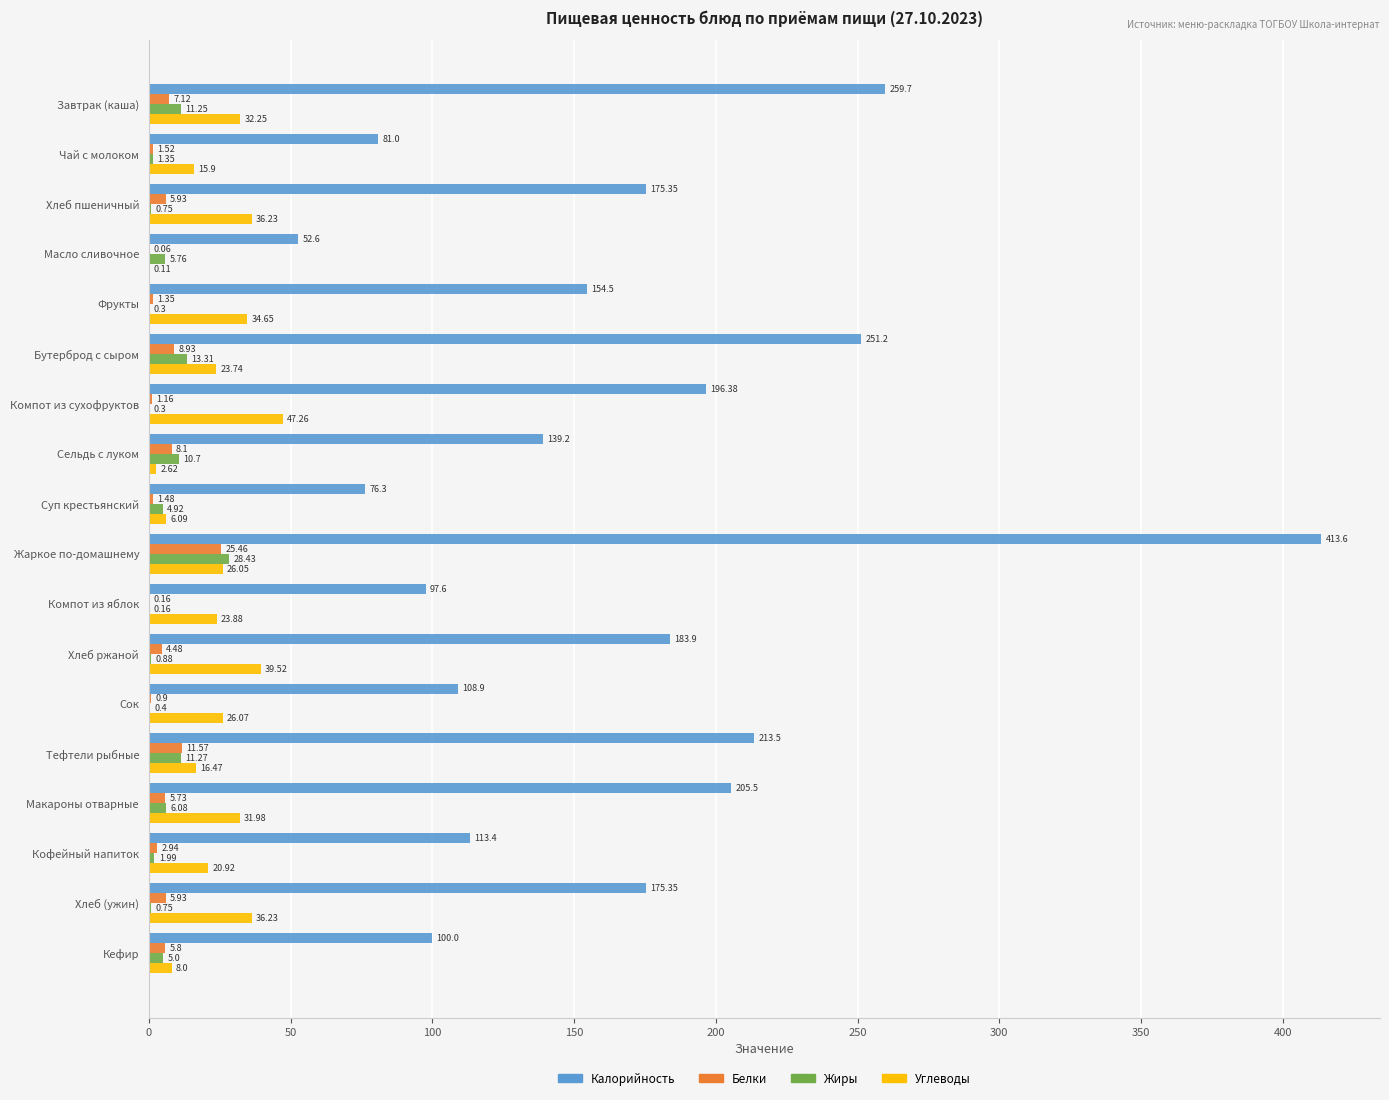

What is the sum of all Белки values?

98.6